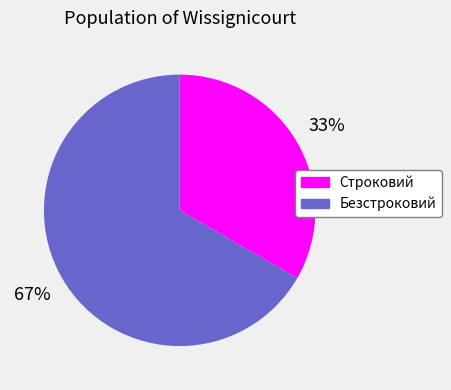

Is the sum of Строковий and Безстроковий greater than half?

Yes